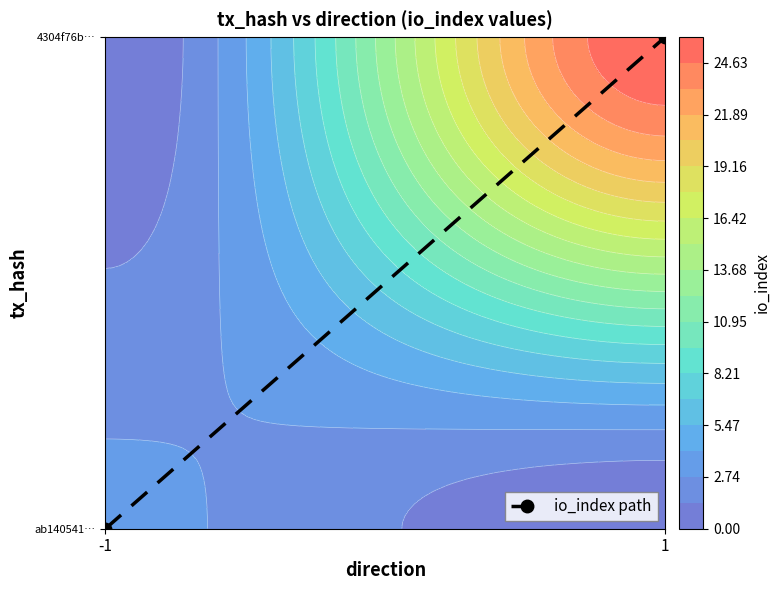

Reading left to right, what are all the values shown in this chart?

-1=0	1=79